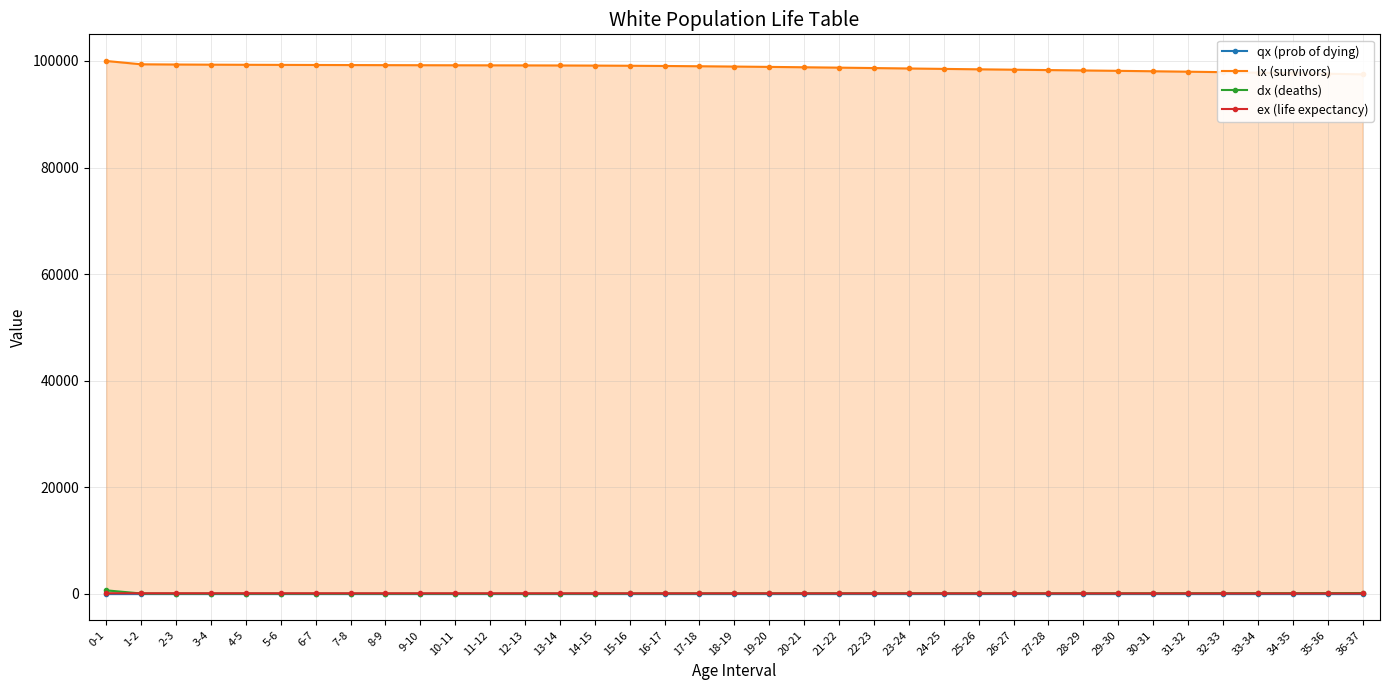

What is the label of the 35th point from the left?

34-35